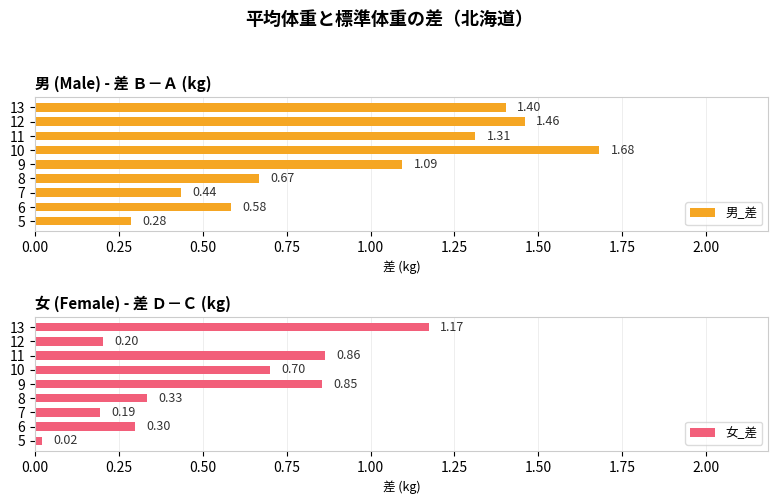

What is the average value of the 女_差 series?

0.5